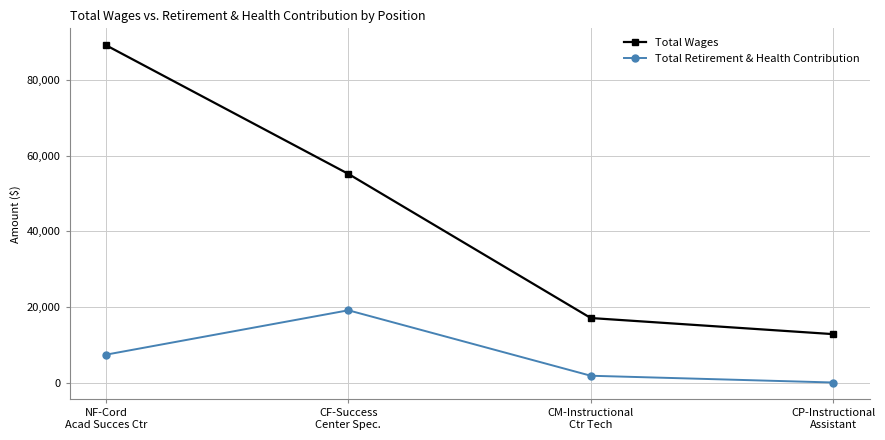

What is the difference between the highest and lowest values at CM-Instructional
Ctr Tech?

15270